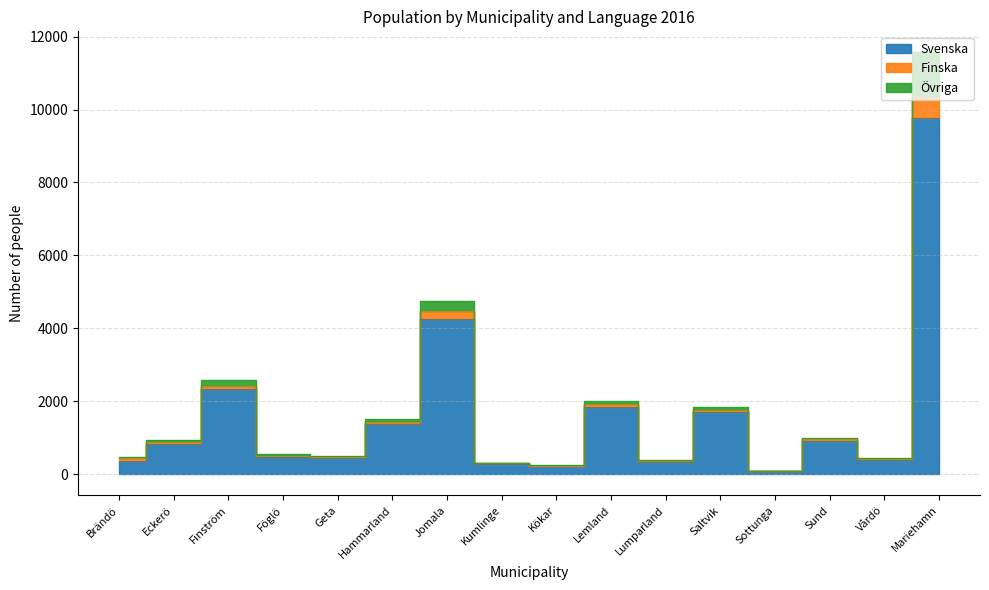

How many values in the Svenska series are below 838?

8